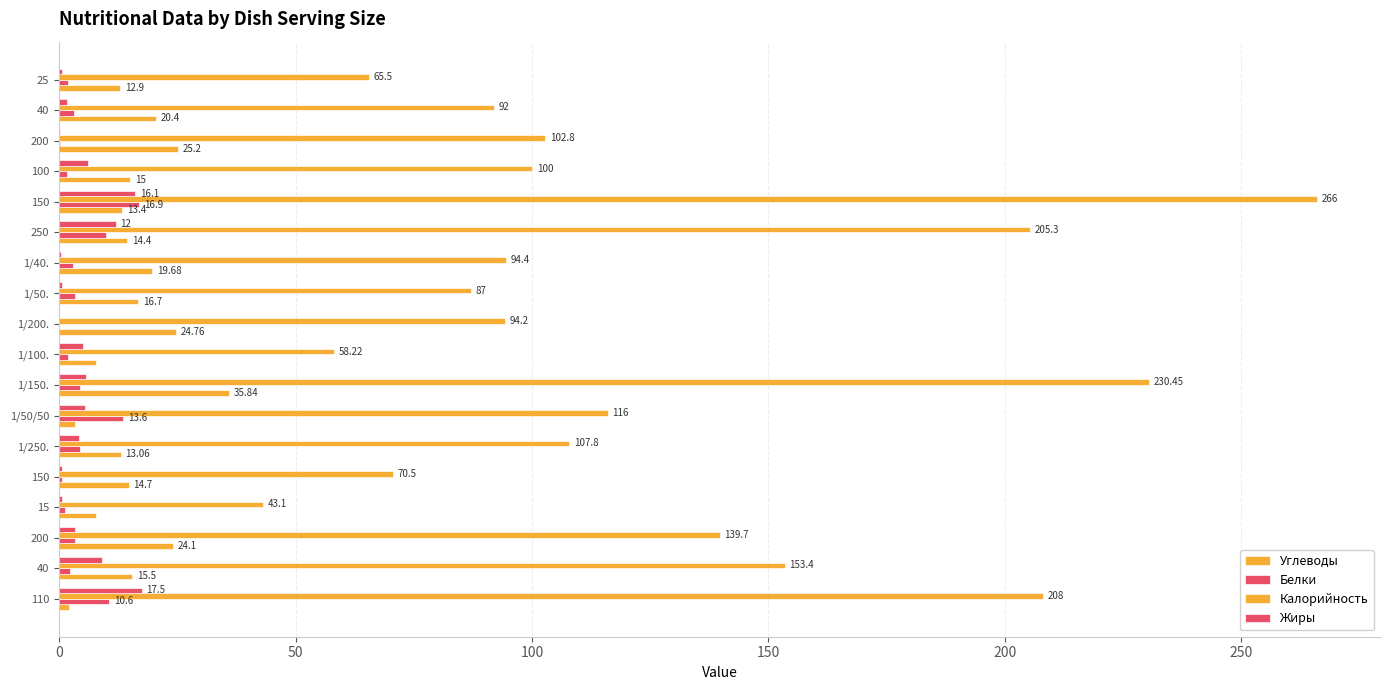

Reading left to right, extract all data points from this chart.

Углеводы: 2.0	15.5	24.1	7.8	14.7	13.1	3.3	35.8	7.7	24.8	16.7	19.7	14.4	13.4	15.0	25.2	20.4	12.9
Белки: 10.6	2.3	3.3	1.2	0.6	4.4	13.6	4.5	2.0	0.0	3.3	3.0	10.0	16.9	1.6	0.2	3.2	1.9
Калорийность: 208.0	153.4	139.7	43.1	70.5	107.8	116.0	230.4	58.2	94.2	87.0	94.4	205.3	266.0	100.0	102.8	92.0	65.5
Жиры: 17.5	9.1	3.3	0.7	0.6	4.2	5.4	5.6	5.0	0.0	0.6	0.3	12.0	16.1	6.1	0.1	1.7	0.7